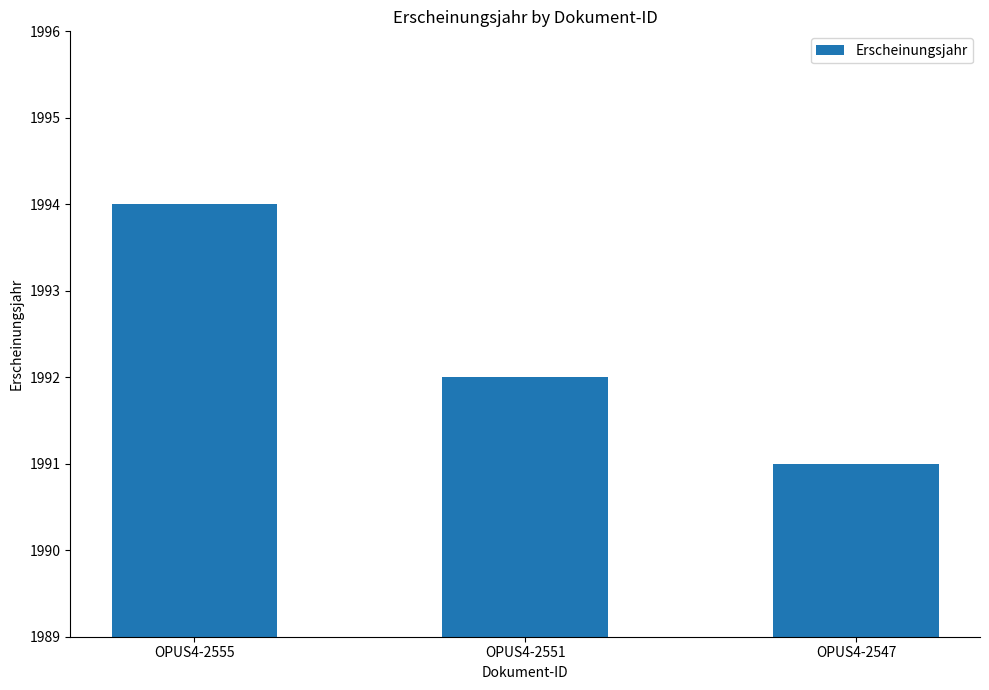

The value at OPUS4-2555 is 1994. True or false?

True